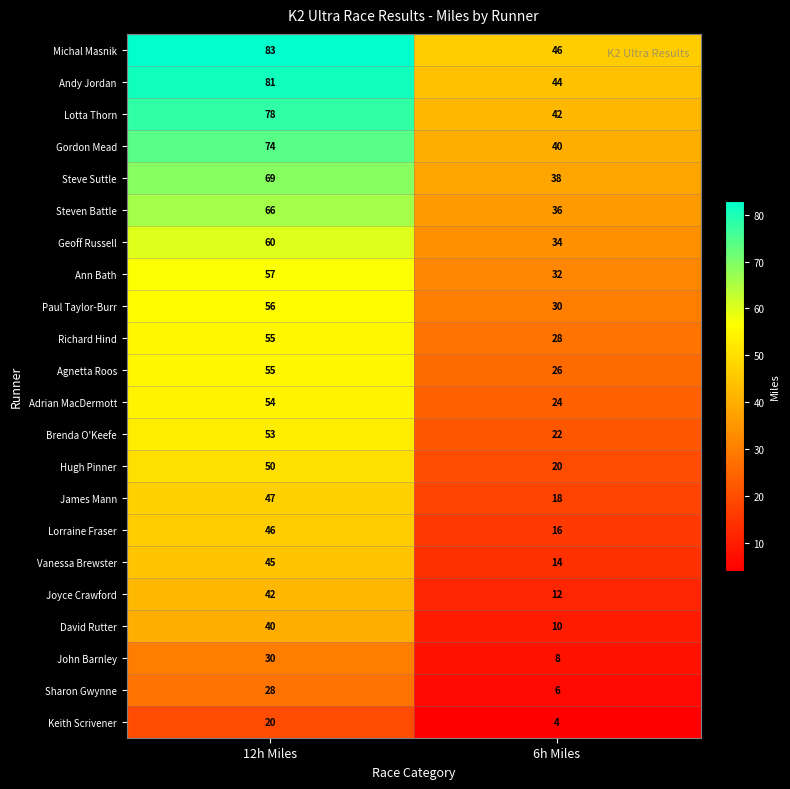

Is it true that Geoff Russell equals 34 at 6h Miles?

True